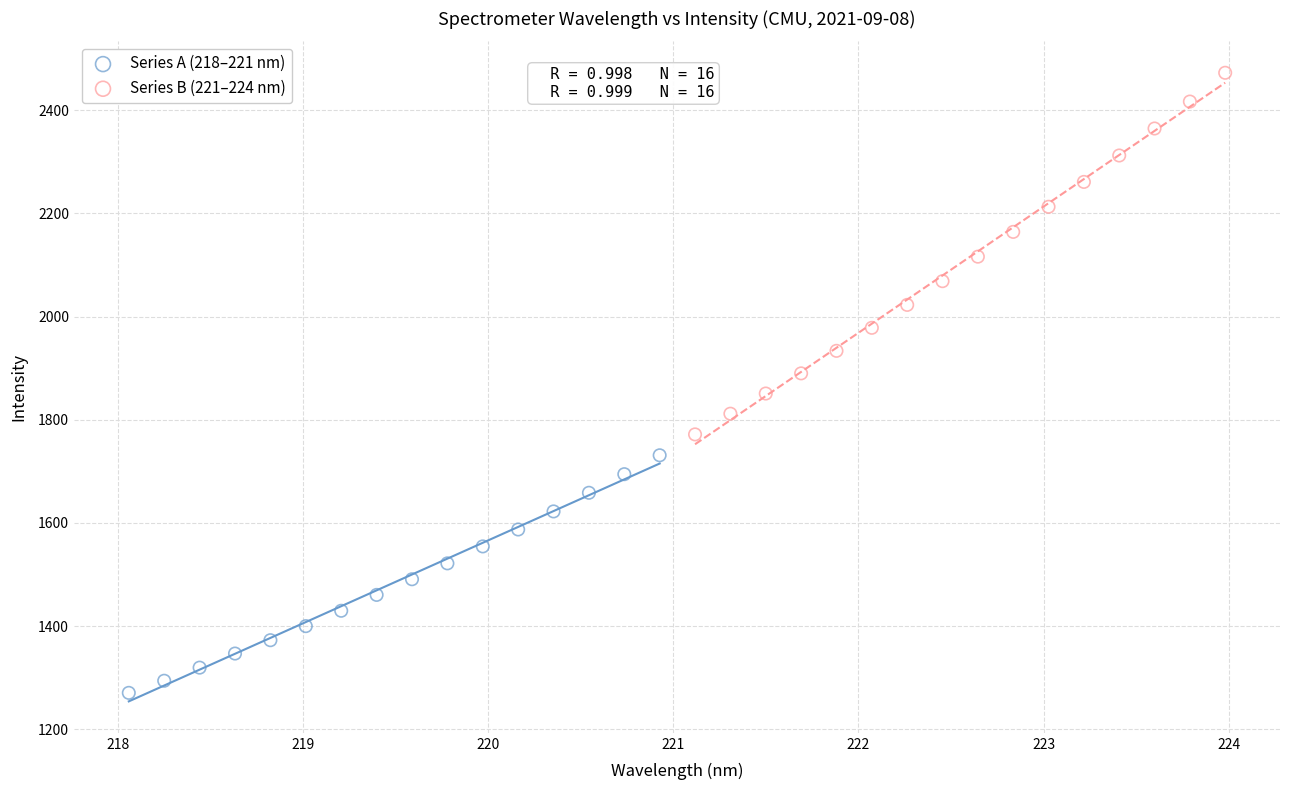

Which series contains the lowest Y value?

Series A (218–221 nm)